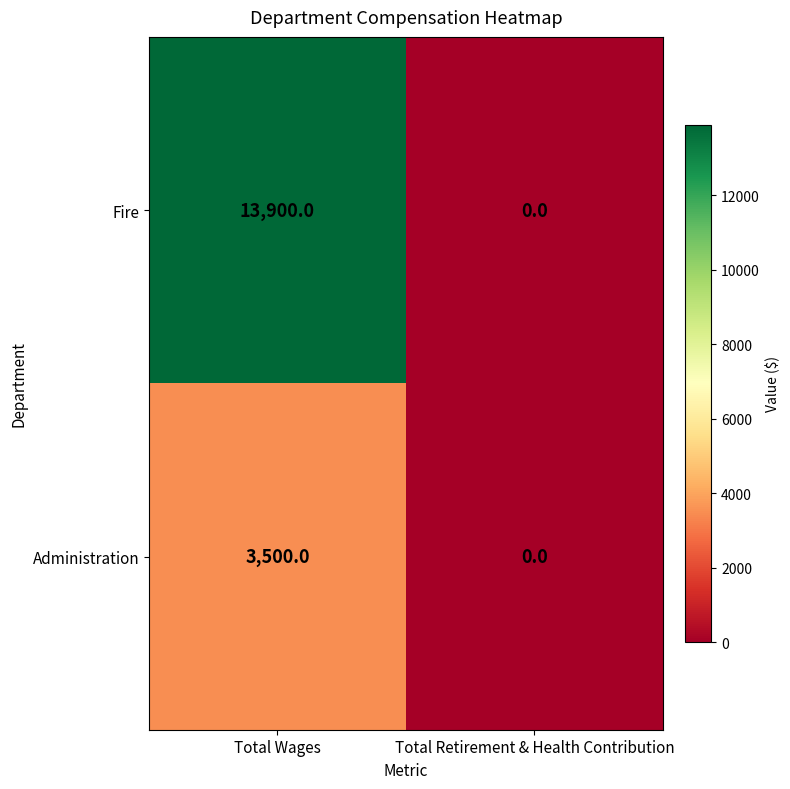

At how many categories does at least one series exceed 12498?

1